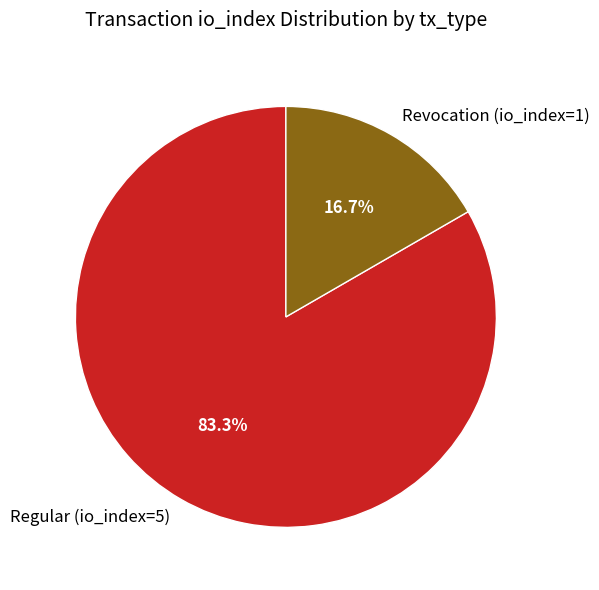

Which slice is the largest?

Regular (io_index=5)